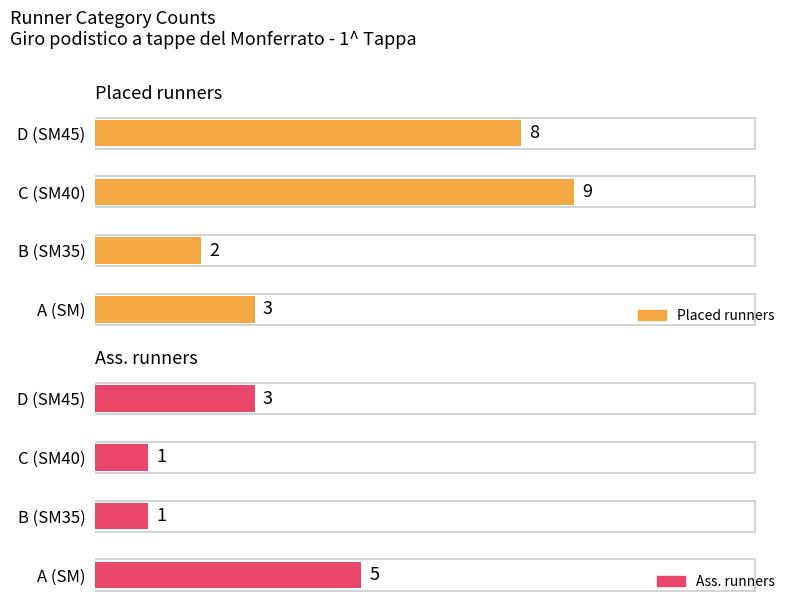

What is the value of the Placed runners bar at the 3rd from the left?

9